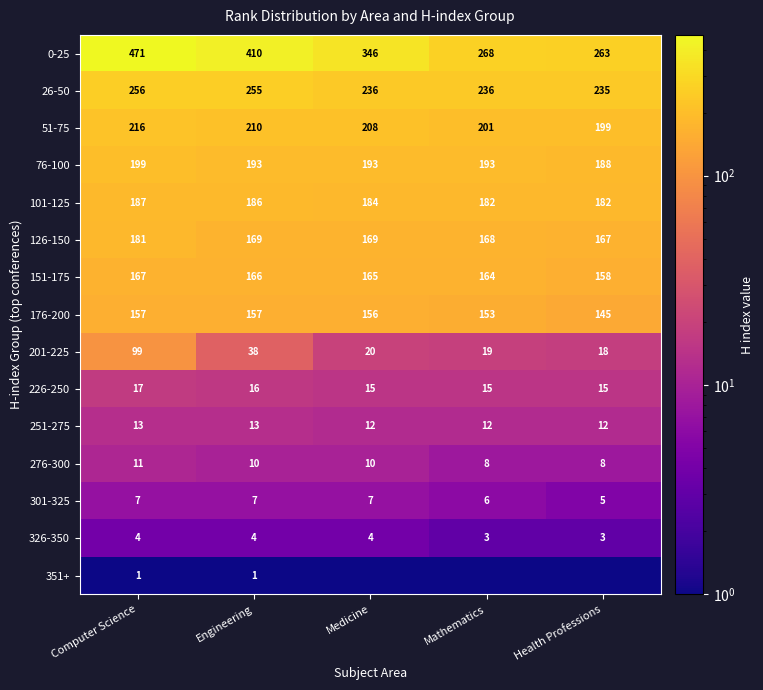

At Engineering, list the series in order from largest to smallest.

0-25, 26-50, 51-75, 76-100, 101-125, 126-150, 151-175, 176-200, 201-225, 226-250, 251-275, 276-300, 301-325, 326-350, 351+